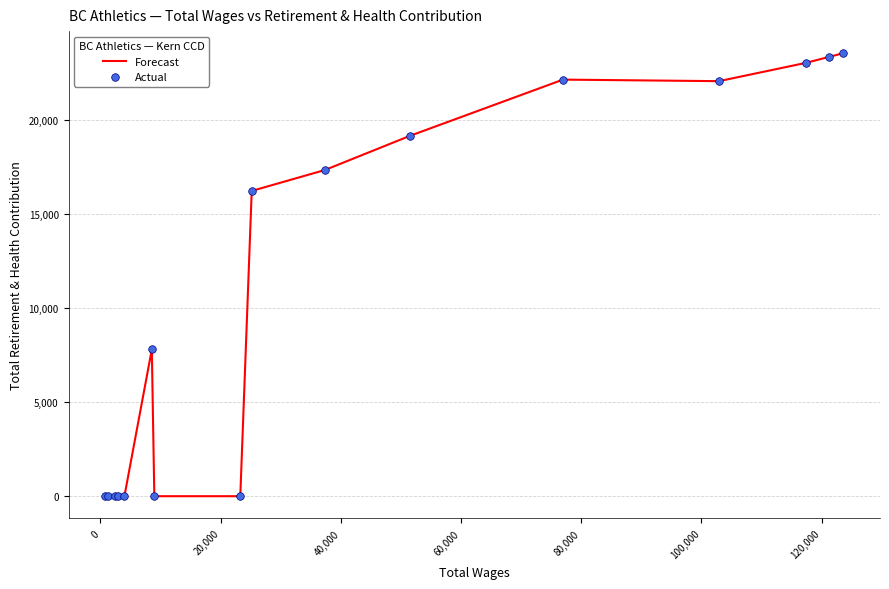

What is the difference between the maximum and minimum values?

23544